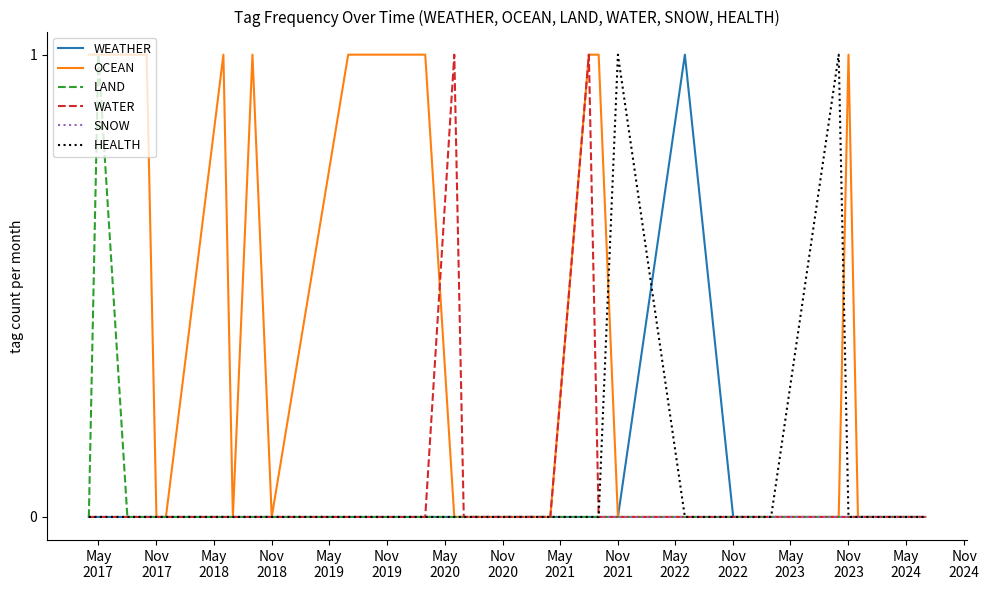

Reading left to right, transcribe all the data shown in this chart.

WEATHER: 0	0	0	0	0	0	0	0	0	0	0	0	0	0	0	0	0	0	0	0	1	0	0	0	0	0	0	0	0	0
OCEAN: 1	1	1	1	0	0	1	0	1	0	1	1	0	0	0	0	0	1	1	0	0	0	0	0	0	1	0	0	0	0
LAND: 0	1	0	0	0	0	0	0	0	0	0	0	0	0	0	0	0	0	0	0	0	0	0	0	0	0	0	0	0	0
WATER: 0	0	0	0	0	0	0	0	0	0	0	0	1	0	0	0	0	1	0	0	0	0	0	0	0	0	0	0	0	0
SNOW: 0	0	0	0	0	0	0	0	0	0	0	0	0	0	0	0	0	0	0	0	0	0	0	0	0	0	0	0	0	0
HEALTH: 0	0	0	0	0	0	0	0	0	0	0	0	0	0	0	0	0	0	0	1	0	0	0	0	1	0	0	0	0	0